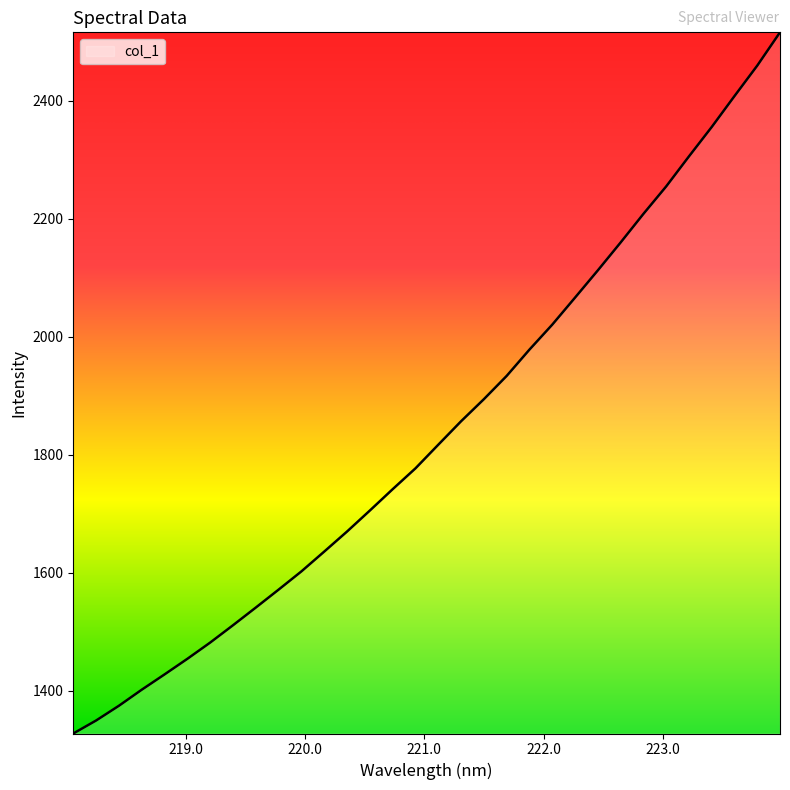

What is the difference between the maximum and minimum values?

1188.2